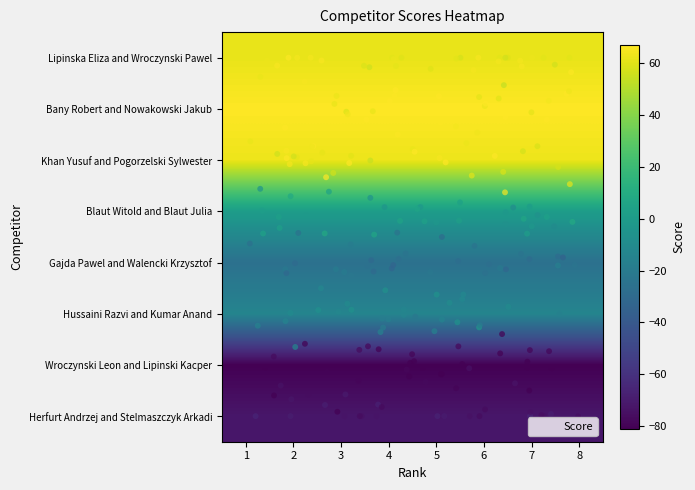

Between 4 and 6, which is larger?

4